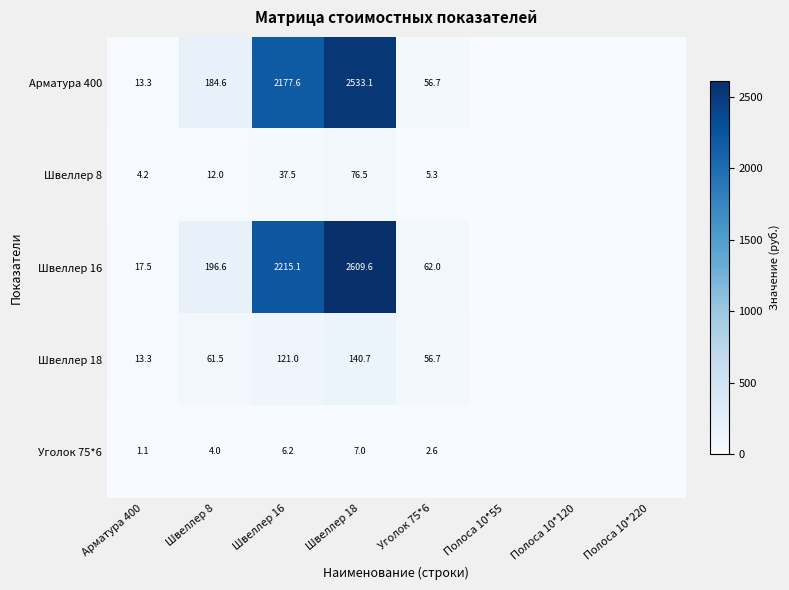

At how many categories does at least one series exceed 1476?

2